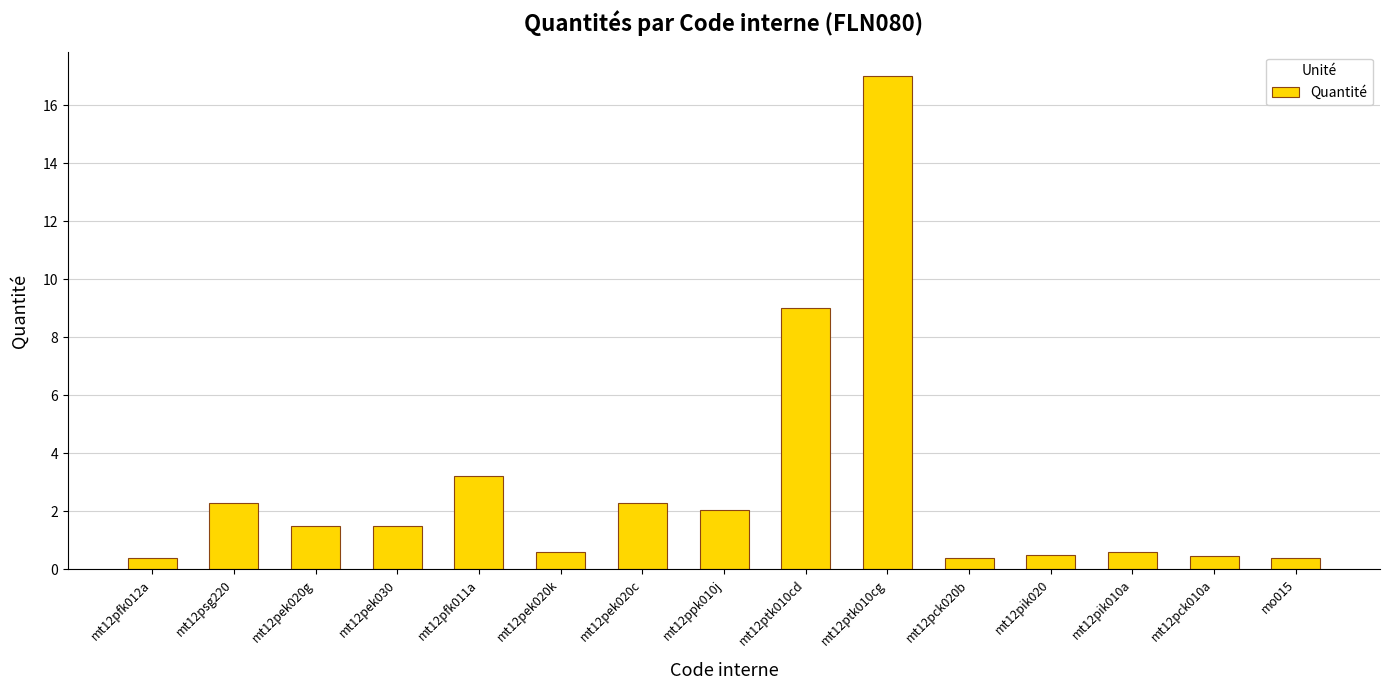

What is the label of the 10th bar from the left?

mt12ptk010cg